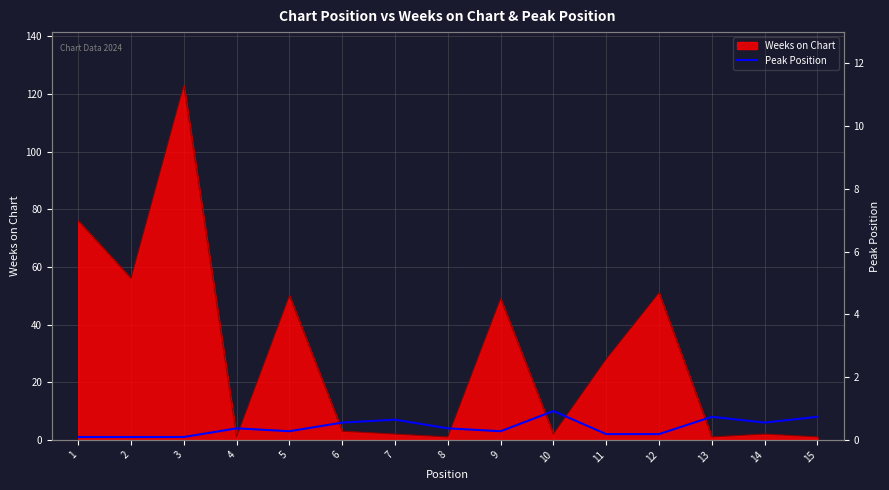

Reading right to left, transcribe all the data shown in this chart.

8	6	8	2	2	10	3	4	7	6	3	4	1	1	1